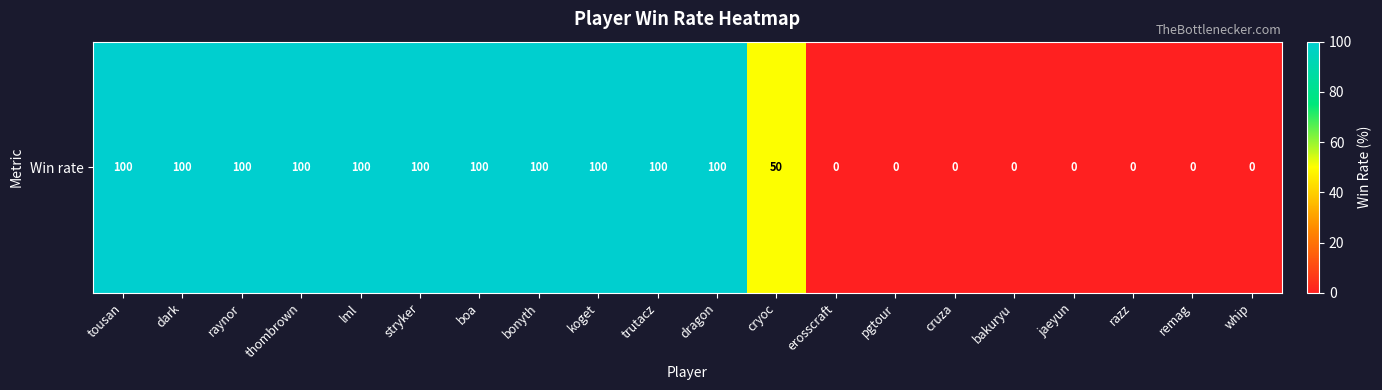

What is the average value?

58